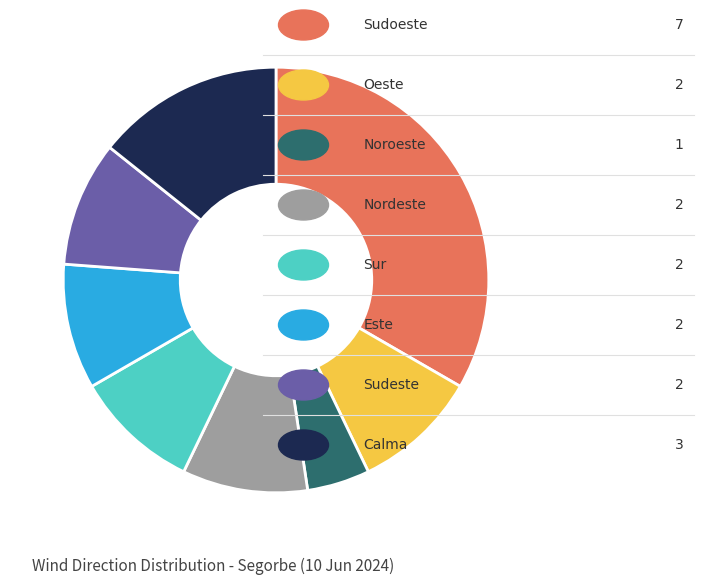

Is there any slice that represents more than half of the pie?

No